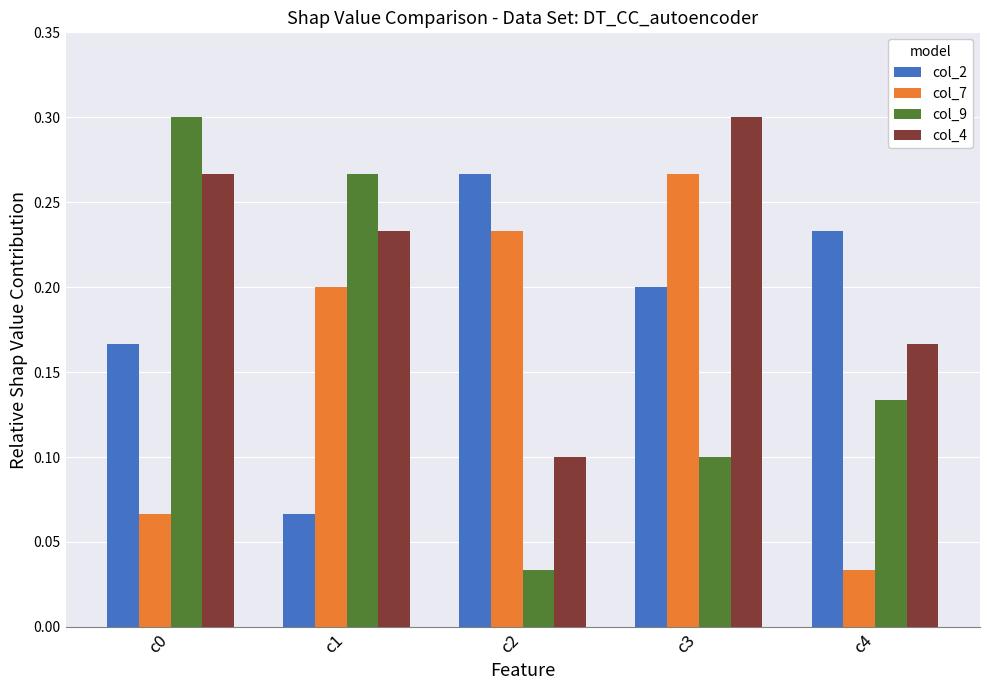

Does the chart contain stacked bars?

No